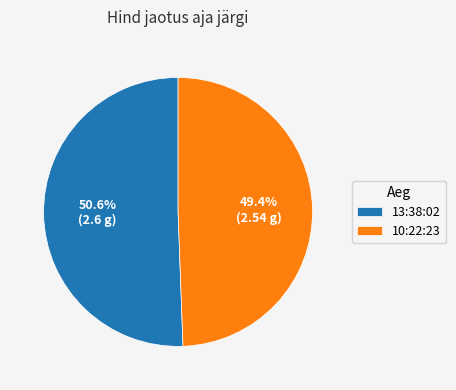

Is it true that 13:38:02 is 38% of the pie?

False